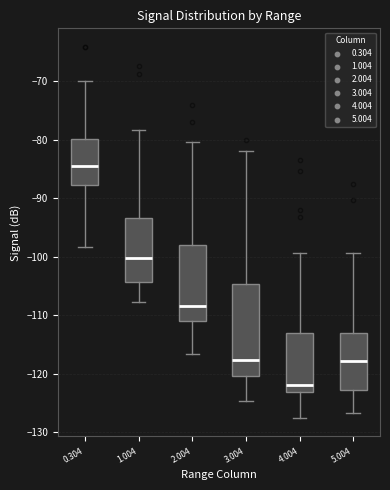

Reading left to right, transcribe this box plot: for each box, give where its median line is, the range the box spans, and where its two whiskers end, as read against the y-axis. The values are not printed on the chart, so give them approximately, as read against the axis.

0.304: median -84, box -88 to -80, whiskers -98 to -70
1.004: median -100, box -104 to -93, whiskers -108 to -78
2.004: median -108, box -111 to -98, whiskers -117 to -80
3.004: median -118, box -120 to -105, whiskers -125 to -82
4.004: median -122, box -123 to -113, whiskers -128 to -99
5.004: median -118, box -123 to -113, whiskers -127 to -99